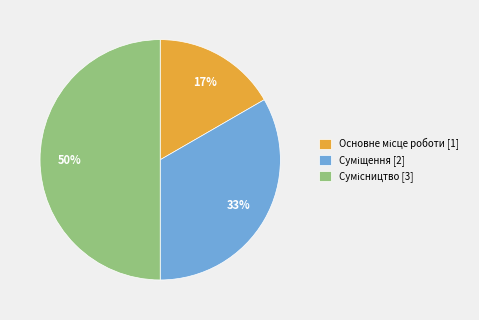

To the nearest percent, what is the average slice percentage?

33%